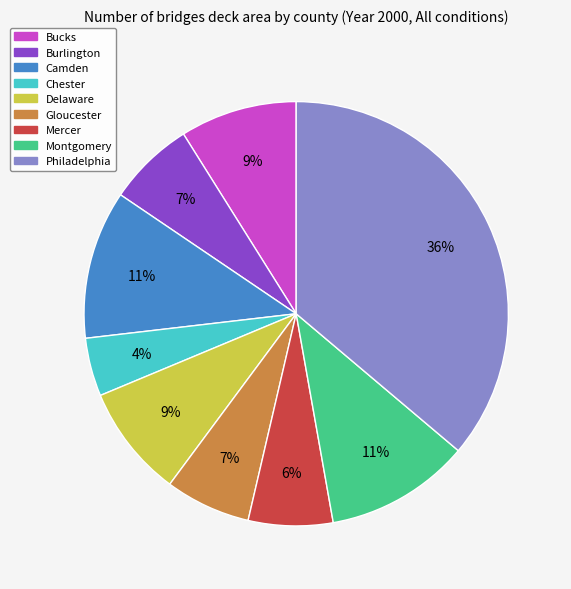

The Bucks slice represents 9% of the pie. True or false?

True